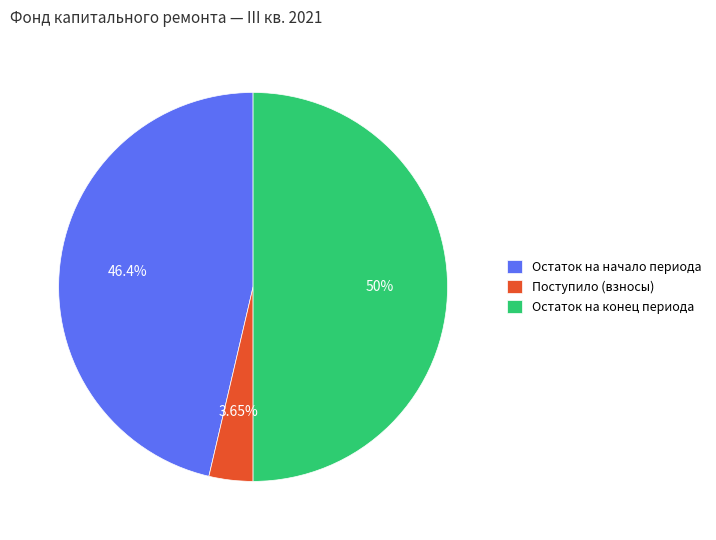

Do Остаток на начало периода and Остаток на конец периода together represent more than half of the pie?

Yes